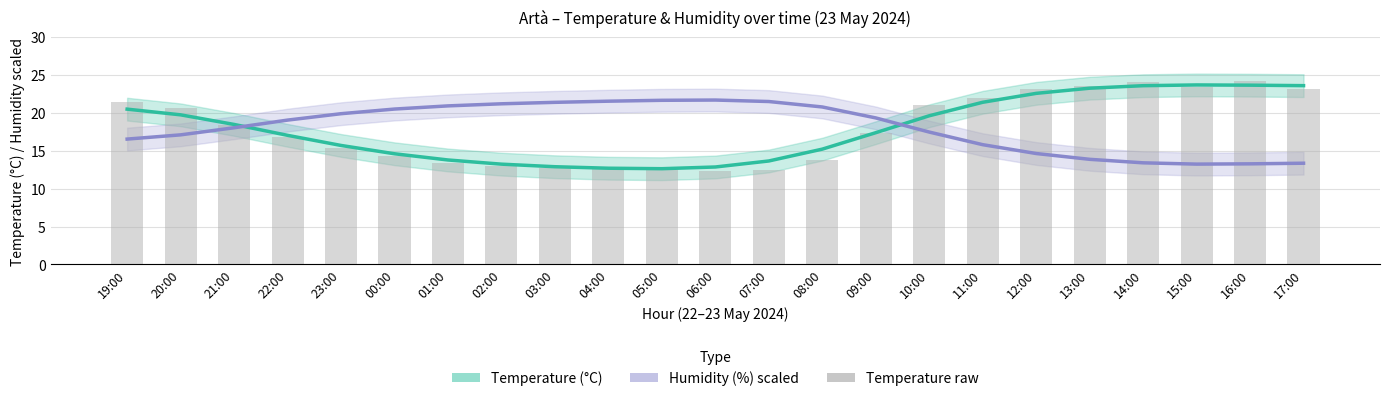

Which category has the lowest value in the Temperature raw series?

06:00